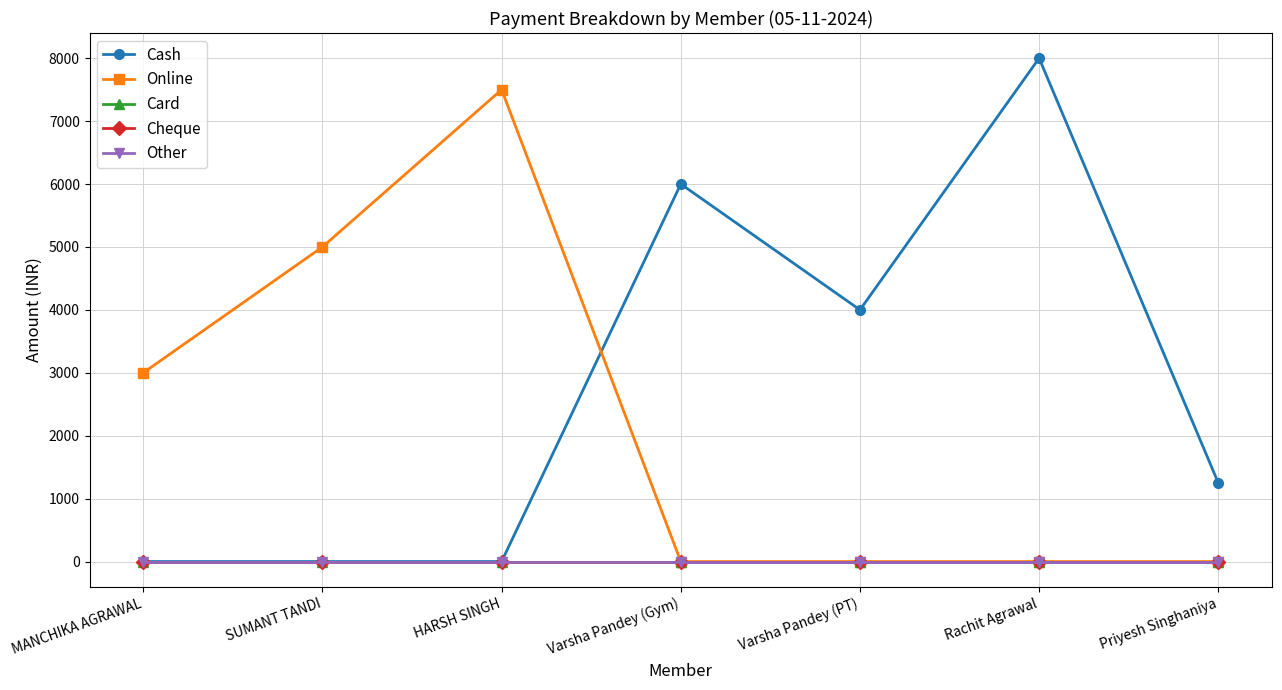

Does the chart have visible grid lines?

Yes